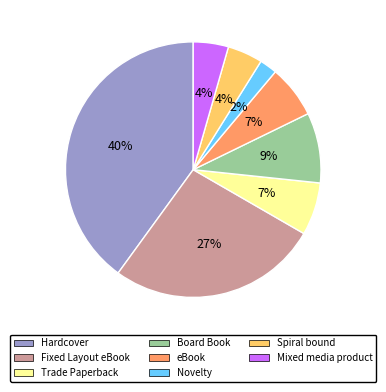

What is the smallest slice in the pie chart?

Novelty